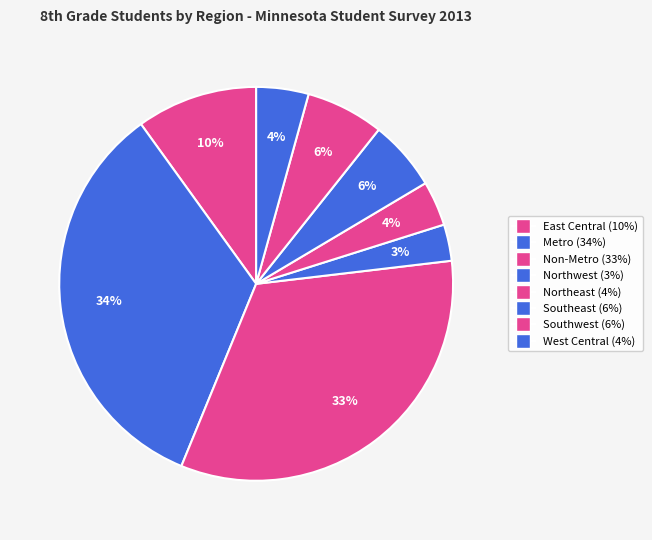

How many slices are in this pie chart?

8